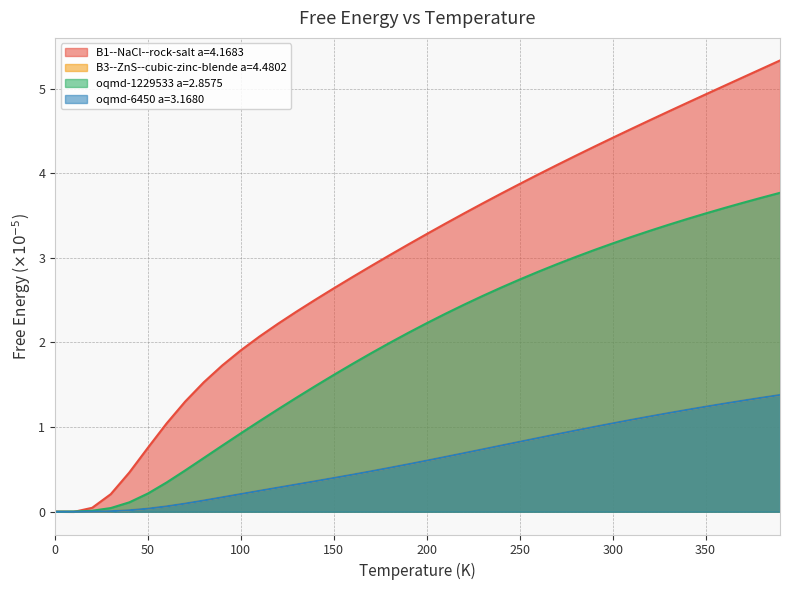

Which series has the largest total across all categories?

B1--NaCl--rock-salt a=4.1683